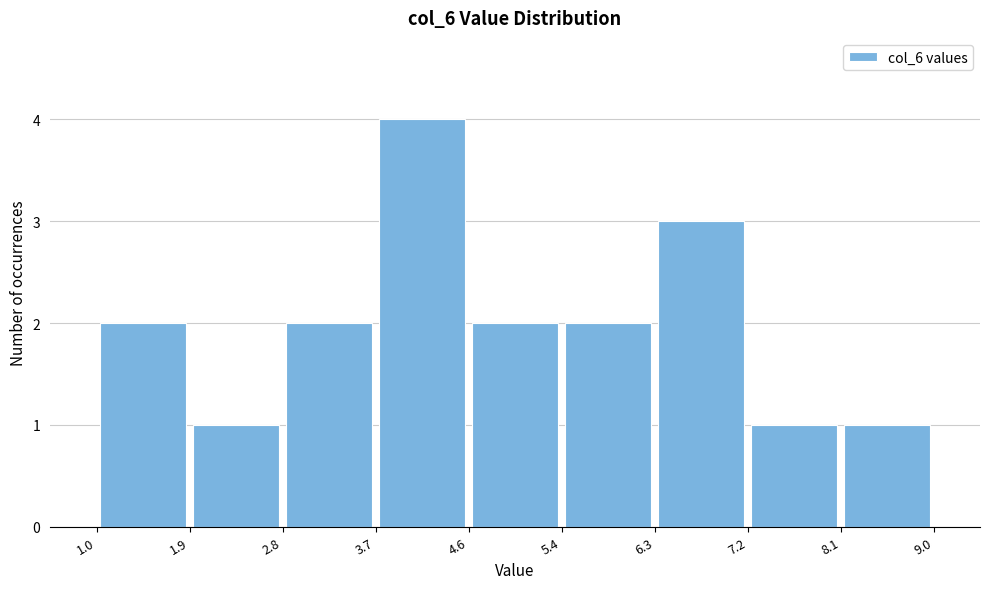

Over which range of the x-axis is the bar tallest?

3.7 to 4.6